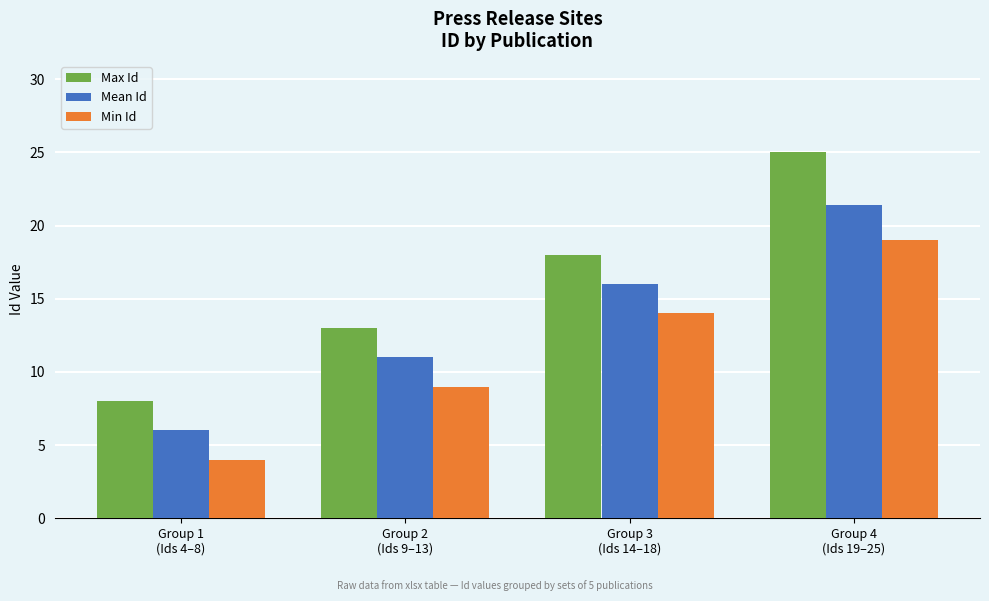

What are all the series names shown in the legend?

Max Id, Mean Id, Min Id